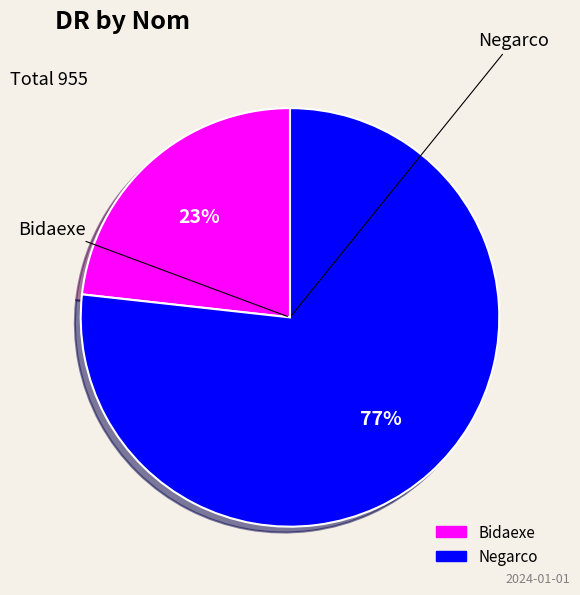

To the nearest percent, what is the difference between the largest and smallest slice percentages?

54%